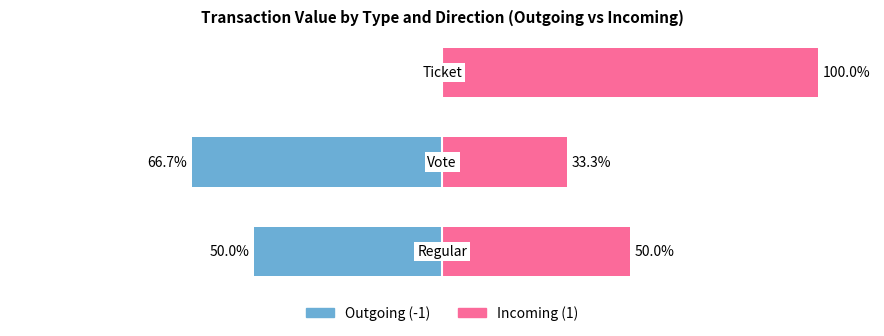

Reading left to right, extract all data points from this chart.

Outgoing (-1): -50.0	-66.7	0.0
Incoming (1): 50.0	33.3	100.0